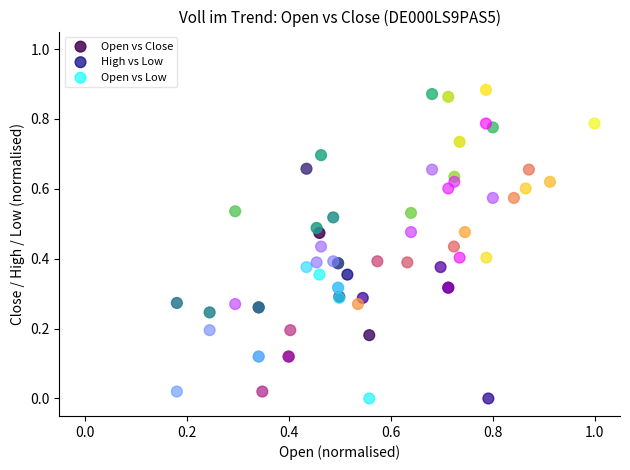

Which series contains the highest Y value?

Open vs Close